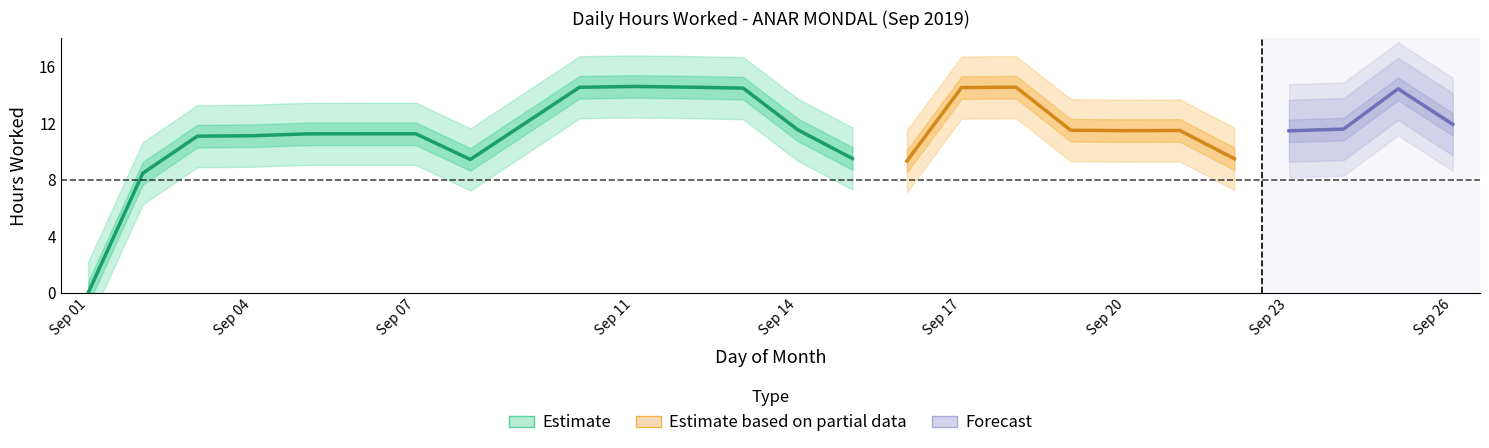

How many values are above zero?

24